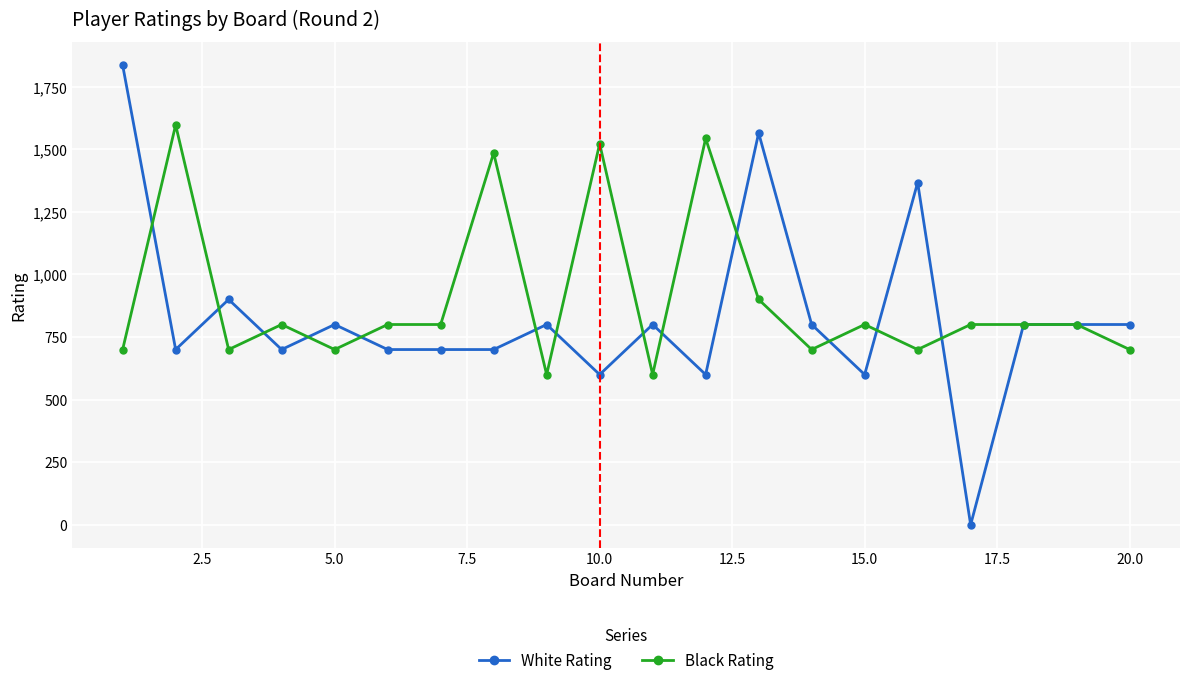

Rank the series by their maximum value, from highest to lowest.

White Rating, Black Rating